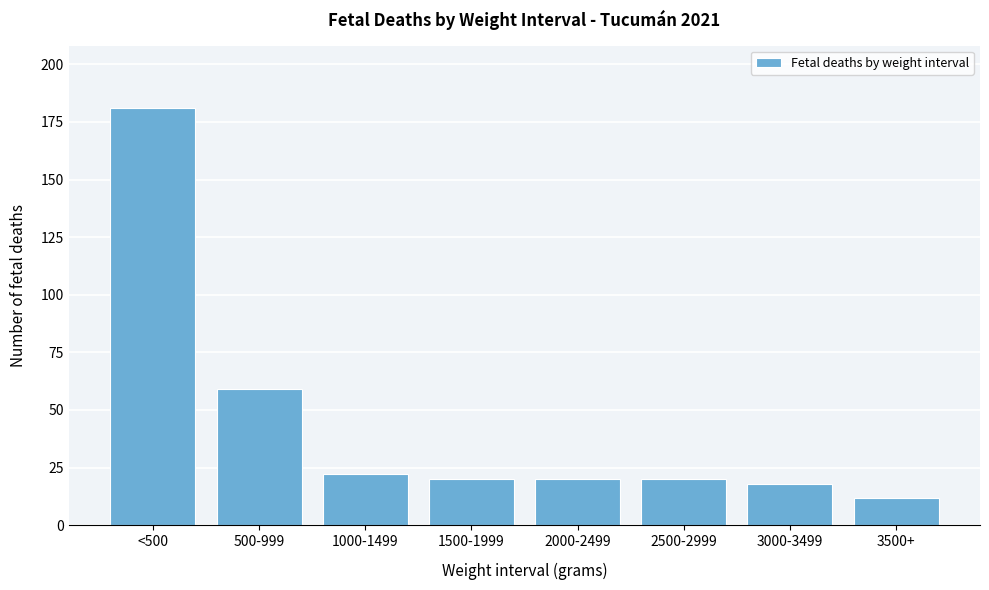

Reading right to left, transcribe all the data shown in this chart.

3500+=12	3000-3499=18	2500-2999=20	2000-2499=20	1500-1999=20	1000-1499=22	500-999=59	<500=181